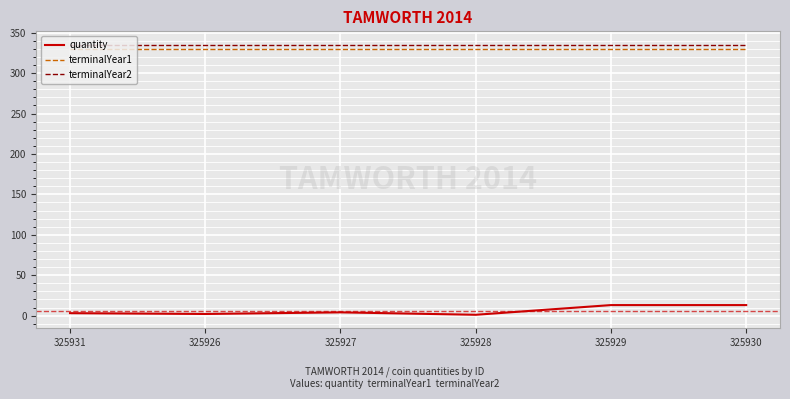

True or false: terminalYear1 and terminalYear2 intersect in this chart.

False